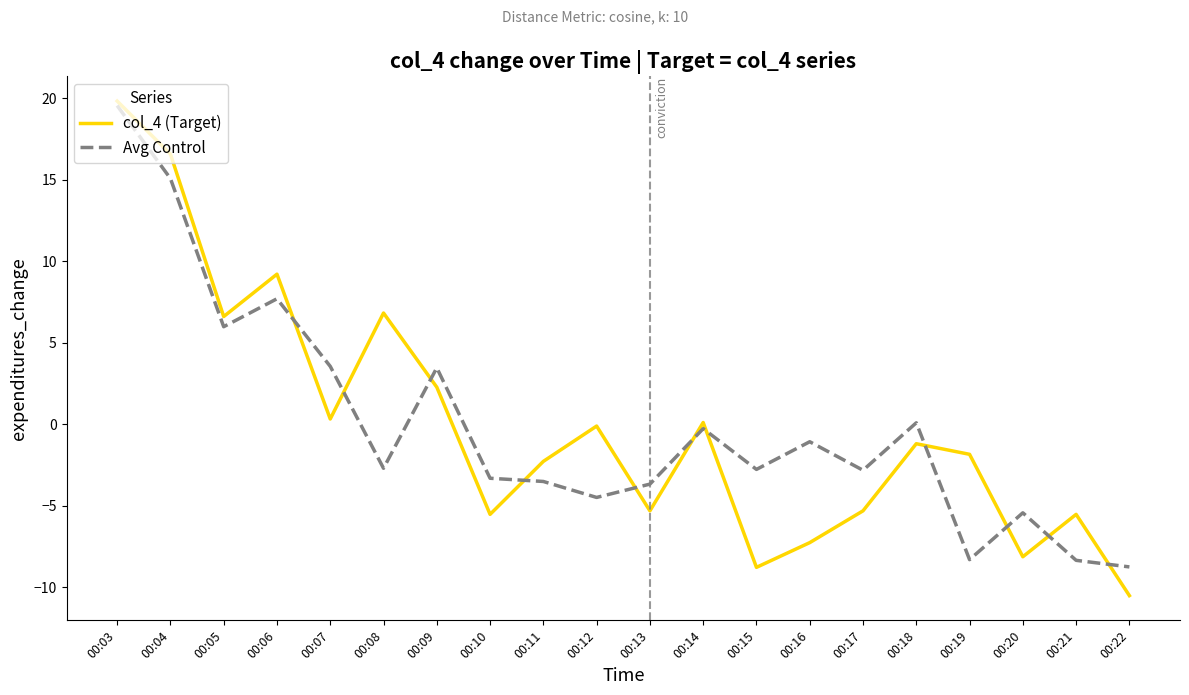

What is the spread (max minus min) of values at 00:11?

1.2